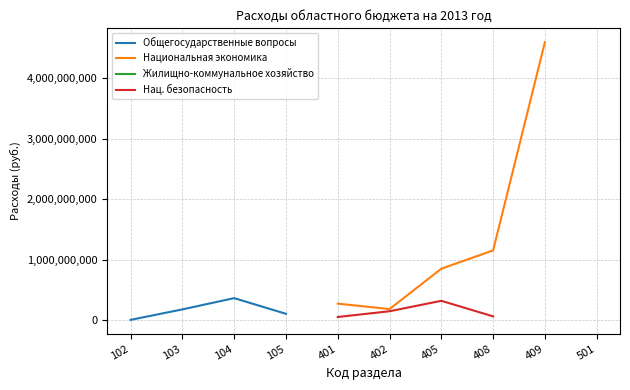

At which category does Общегосударственные вопросы reach its first local peak?

104